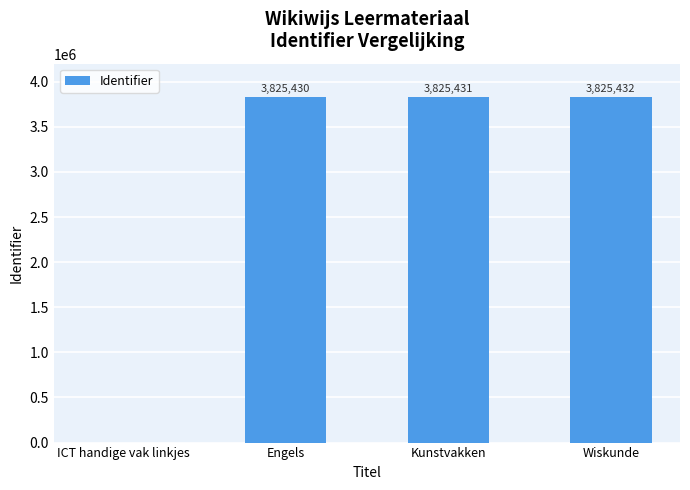

Reading right to left, extract all data points from this chart.

Wiskunde=3825432	Kunstvakken=3825431	Engels=3825430	ICT handige vak linkjes=0